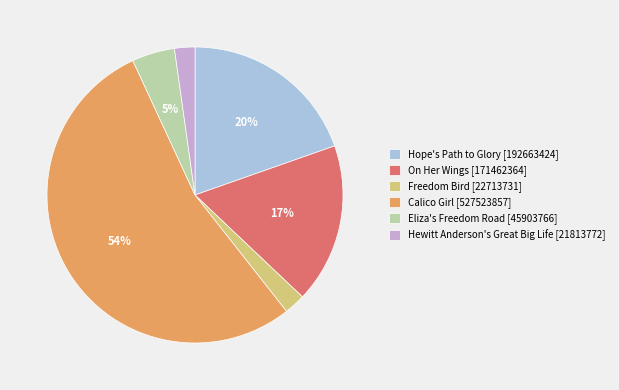

Does any single category account for the majority?

Yes